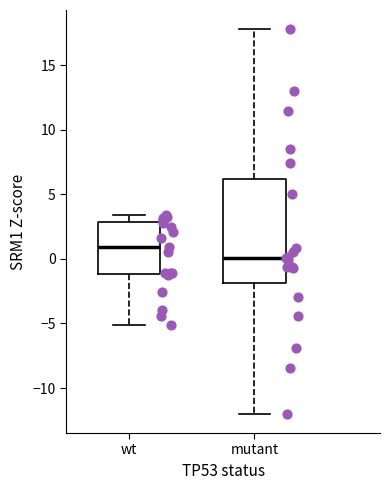

Reading left to right, read every box against the y-axis: the position of its median line, the range the box covers, and the ends of its whiskers. The values are not printed on the chart, so give them approximately, as read against the axis.

wt: median 1.0, box -1.0 to 3.0, whiskers -5.0 to 3.5
mutant: median 0.0, box -2.0 to 6.0, whiskers -12.0 to 18.0